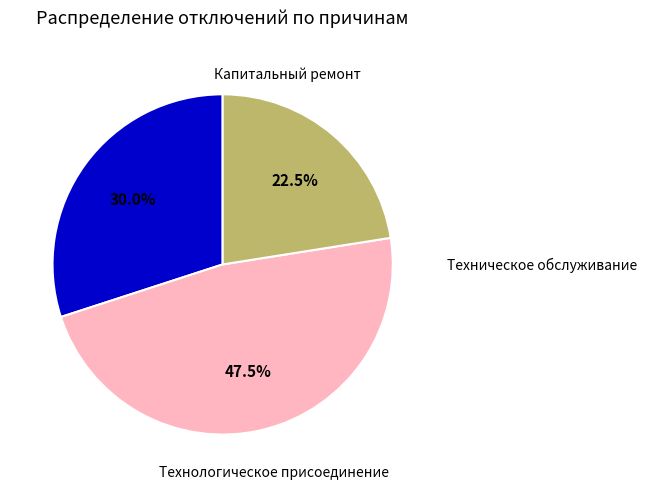

Count the number of slices in the pie.

3